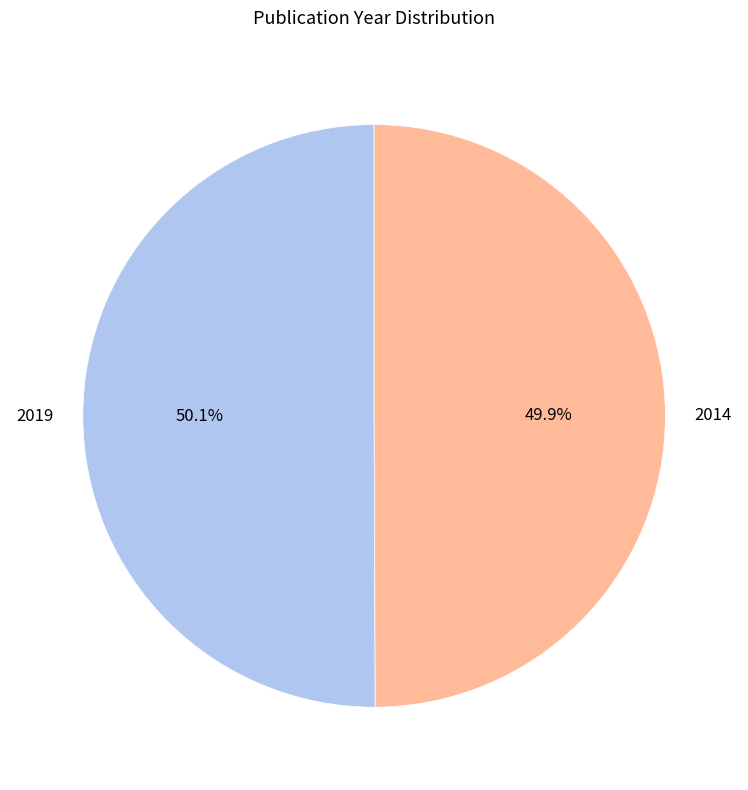

Combined, do 2014 and 2019 account for over 50%?

Yes